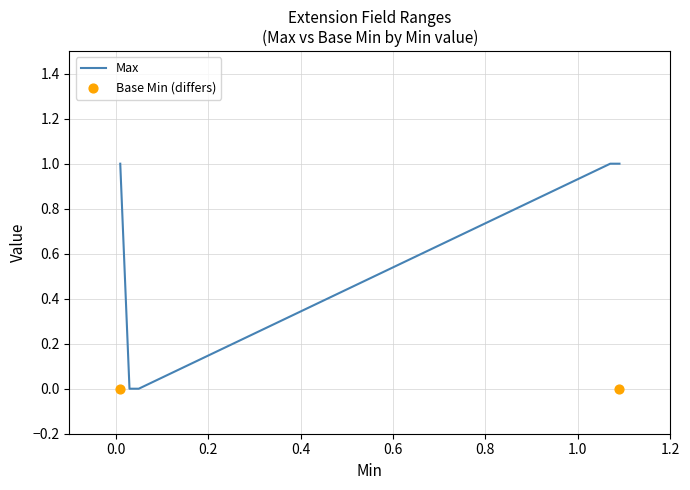

What is the change in value from 0 to 1?

+1